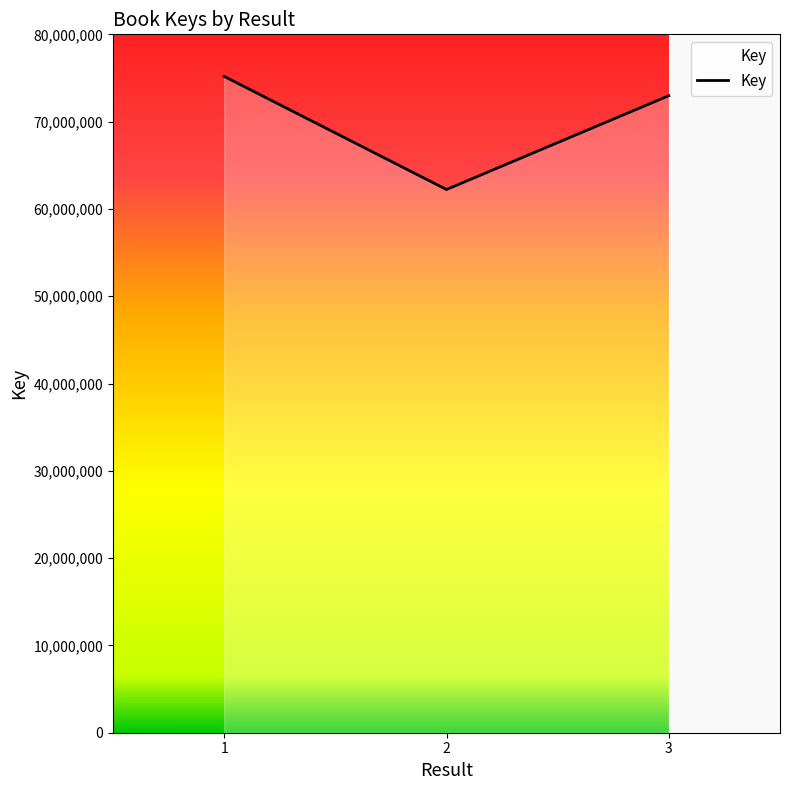

List the labels in order of value, smallest first.

2, 3, 1